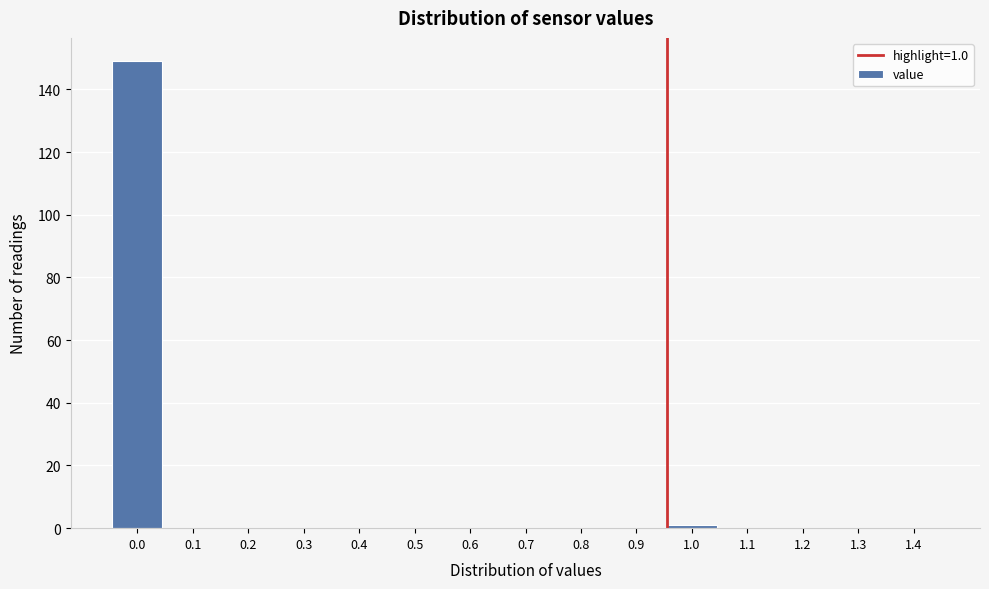

Reading left to right, list all the values displayed in this chart.

0.0=149	0.1=0	0.2=0	0.3=0	0.4=0	0.5=0	0.6=0	0.7=0	0.8=0	0.9=0	1.0=1	1.1=0	1.2=0	1.3=0	1.4=0